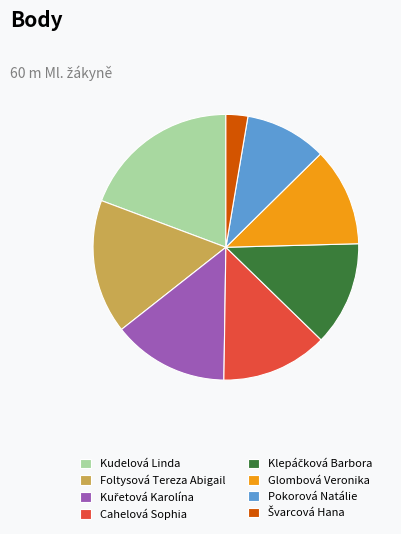

Which slice is the largest?

Kudelová Linda